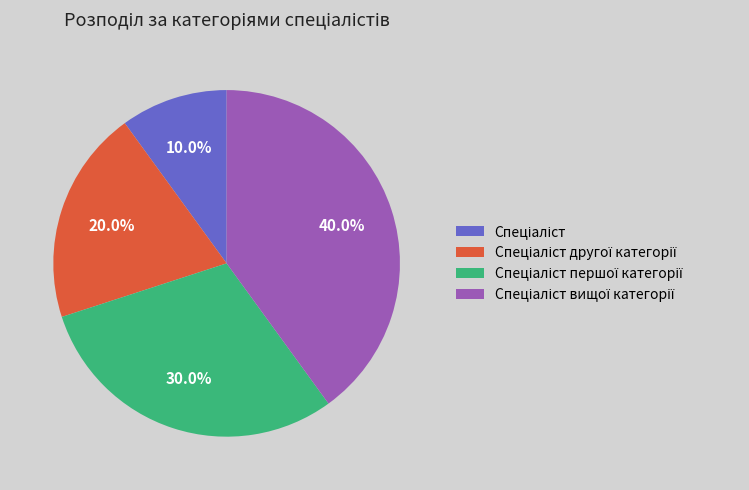

Is there a majority slice in this chart?

No